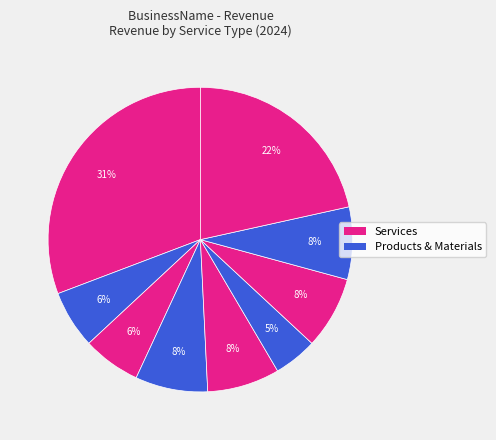

Count the number of slices in the pie.

9